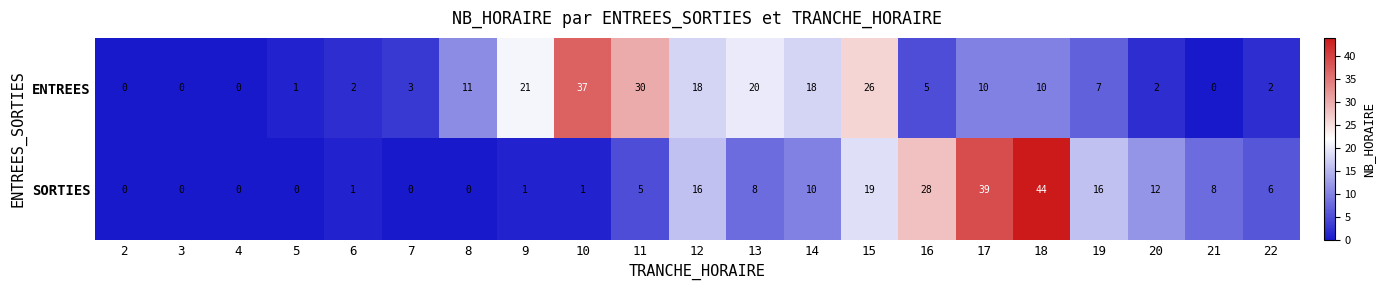

What is the approximate value of SORTIES at 15?

19